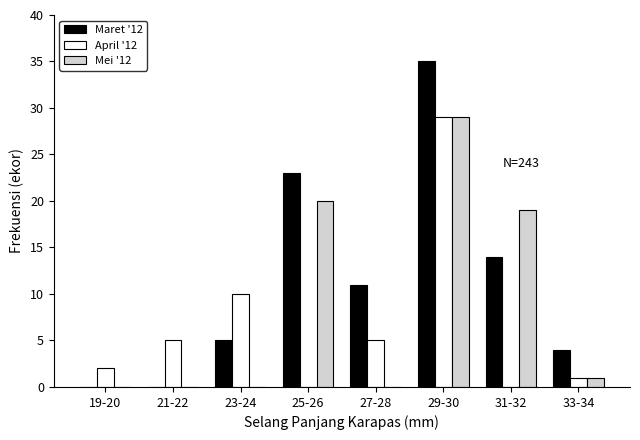

Reading left to right, transcribe all the data shown in this chart.

Maret '12: 19-20=0	21-22=0	23-24=5	25-26=23	27-28=11	29-30=35	31-32=14	33-34=4
April '12: 19-20=2	21-22=5	23-24=10	25-26=0	27-28=5	29-30=29	31-32=0	33-34=1
Mei '12: 19-20=0	21-22=0	23-24=0	25-26=20	27-28=0	29-30=29	31-32=19	33-34=1